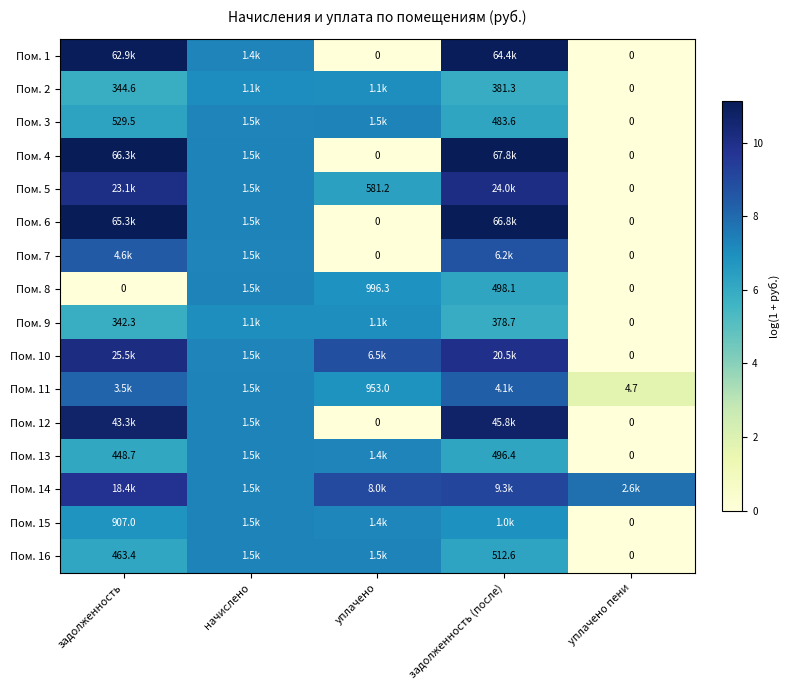

What is the lowest value of the Пом. 14 series?

7.3